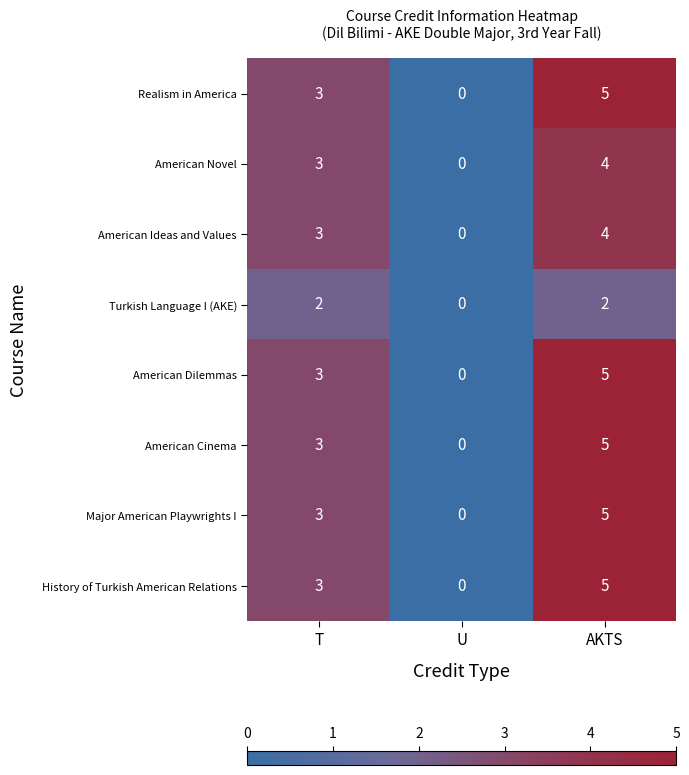

What is the sum of the American Dilemmas values at T and AKTS?

8